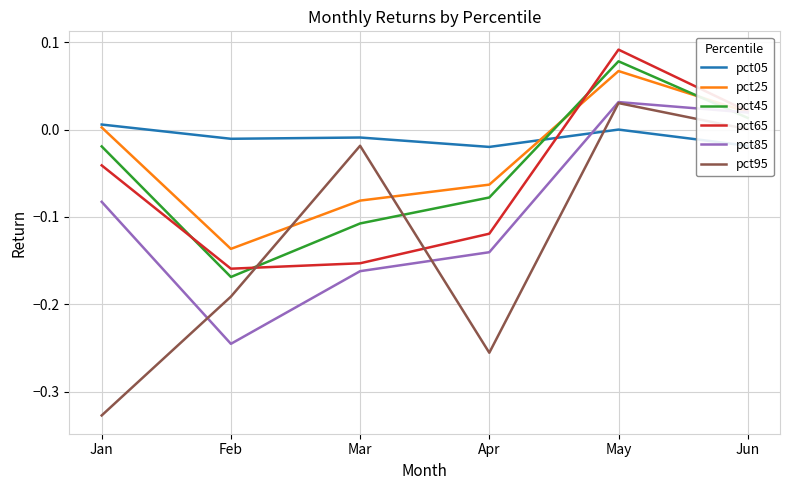

Which label corresponds to the smallest value in the chart?

Jan